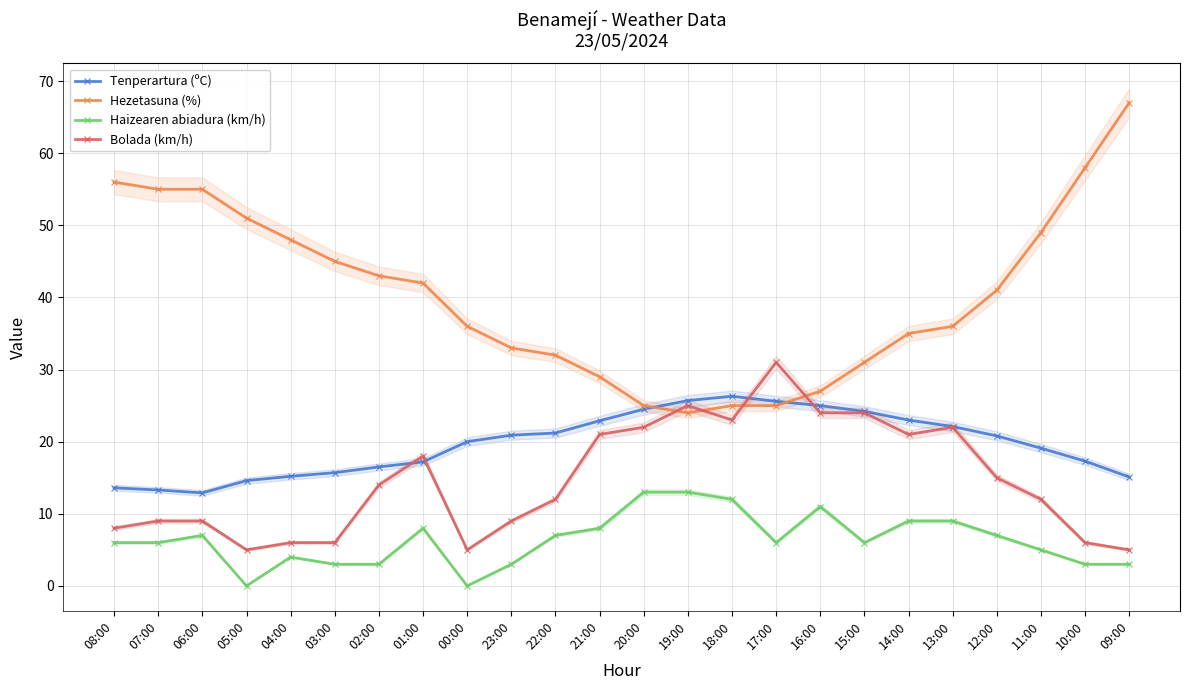

Count the number of categories in the chart.

24